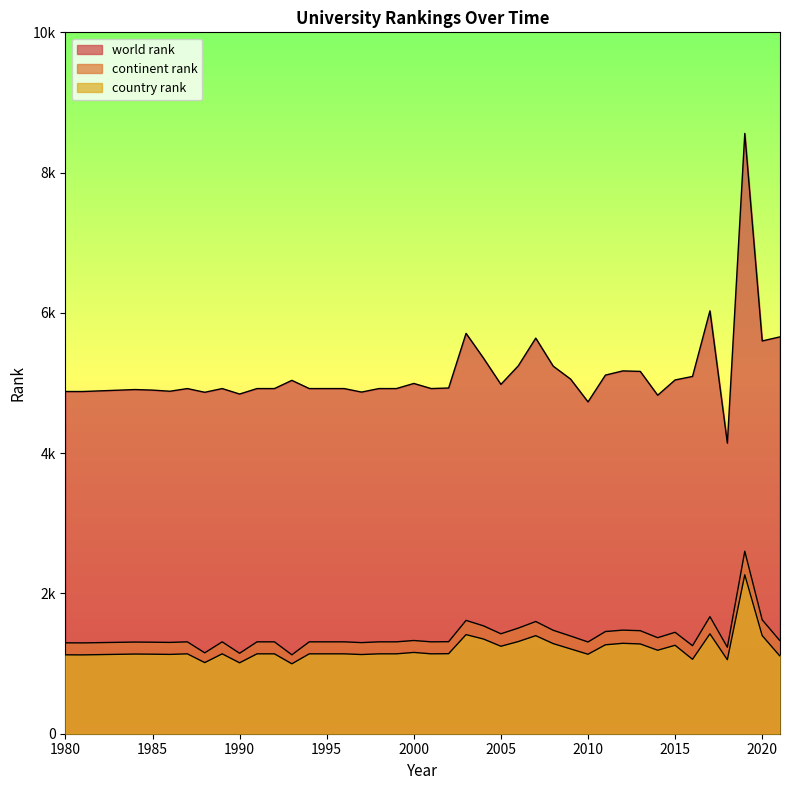

What is the average value of the world rank series?

5139